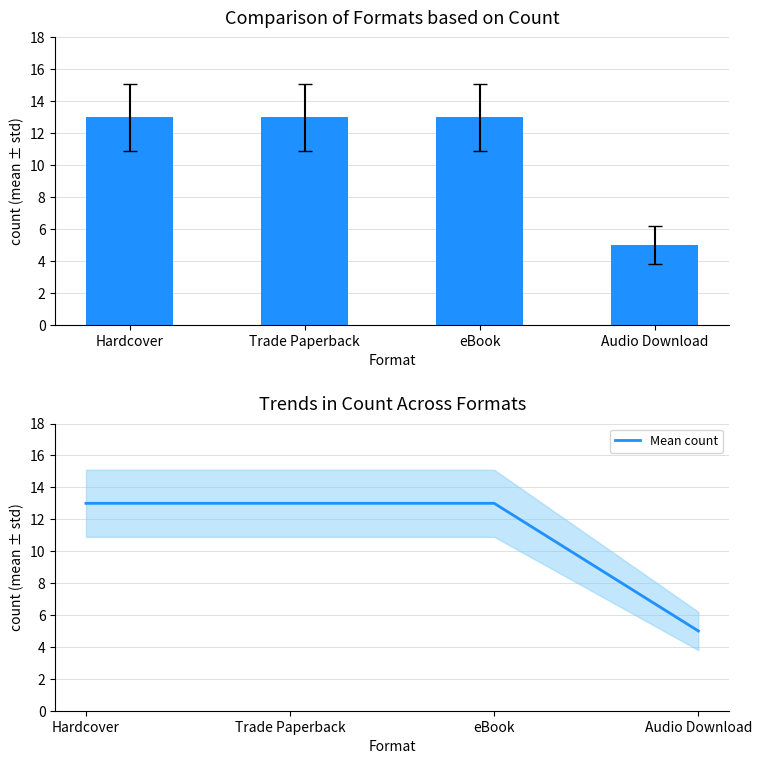

Is it true that Count per Format equals 9 at eBook?

False